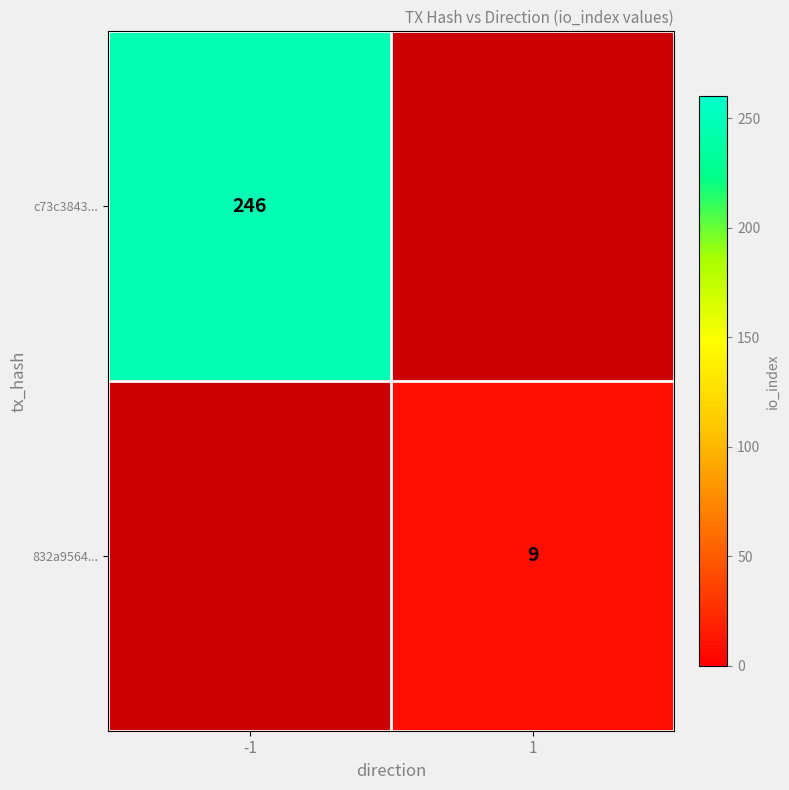

Between 1 and -1, which is larger?

-1